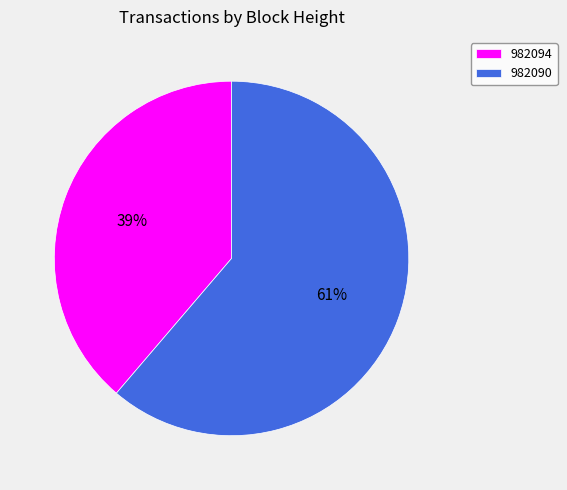

To the nearest percent, what percentage of the pie is 982094?

39%